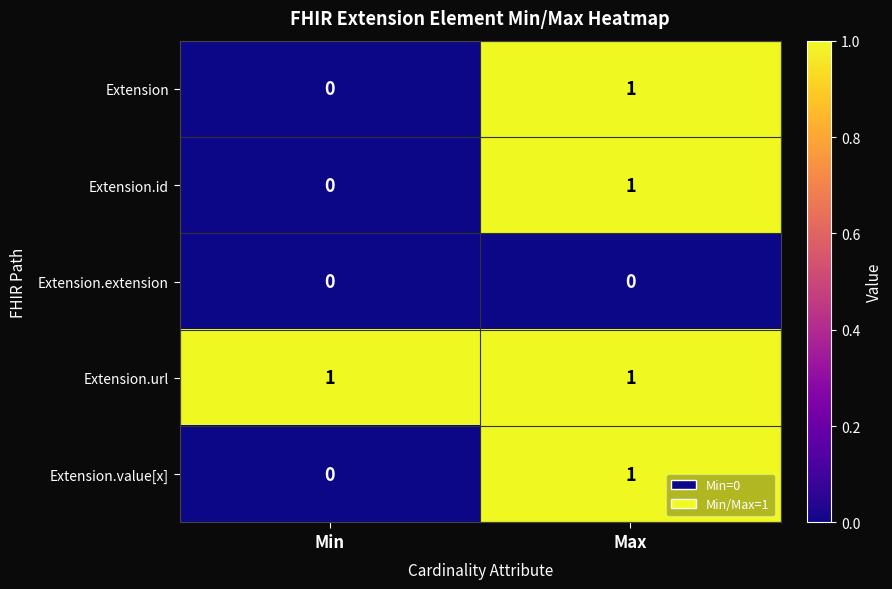

Which series has the largest total across all categories?

Extension.url